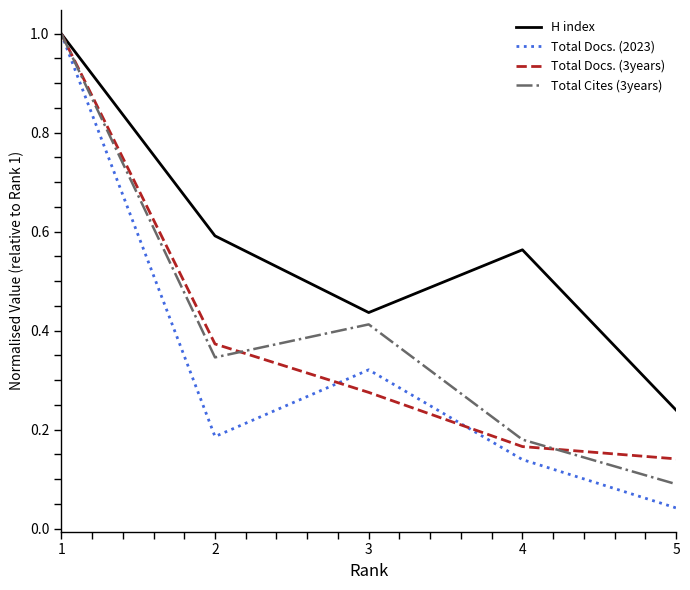

Is the value of H index at 3 greater than the value of Total Cites (3years) at 1?

No